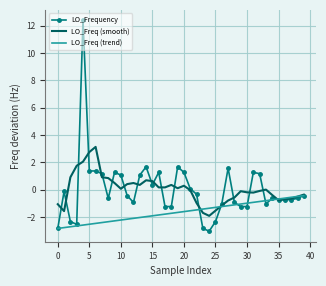

What is the lowest value of the LO_Freq (trend) series?

-2.8